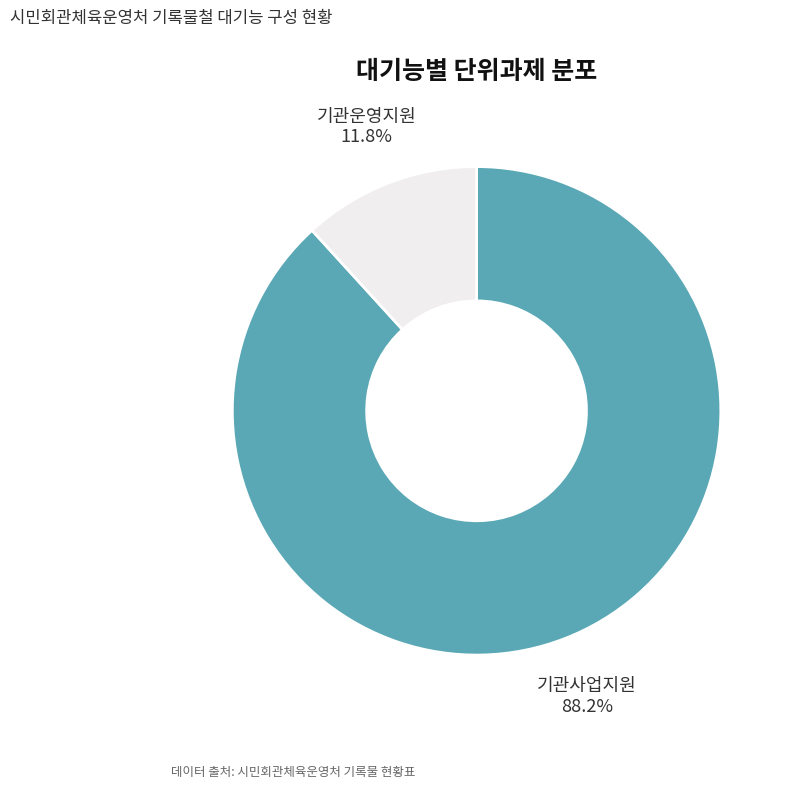

How much of the chart is everything except 기관운영지원?

88.2%